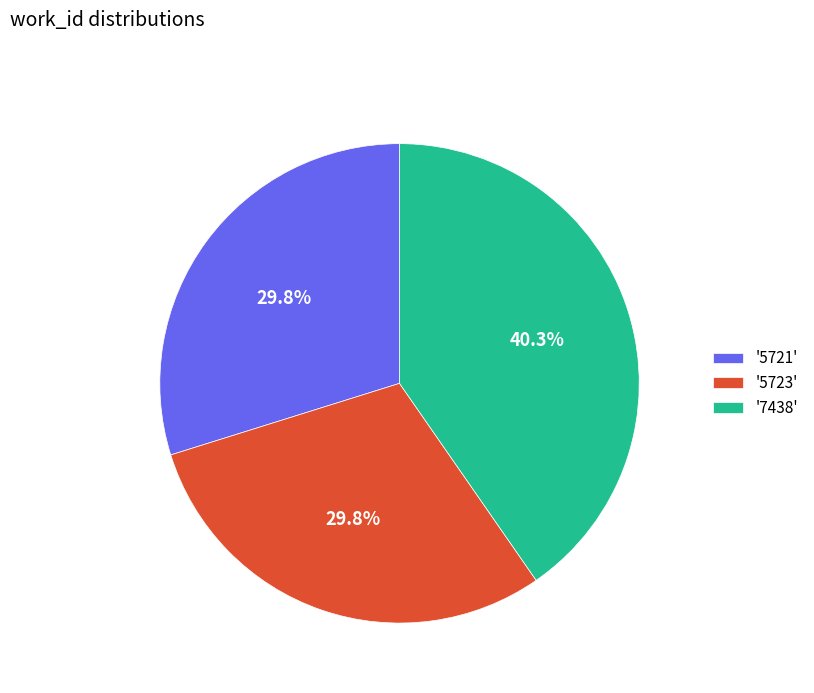

What is the ratio of the value at '5723' to the value at '7438'?

0.7